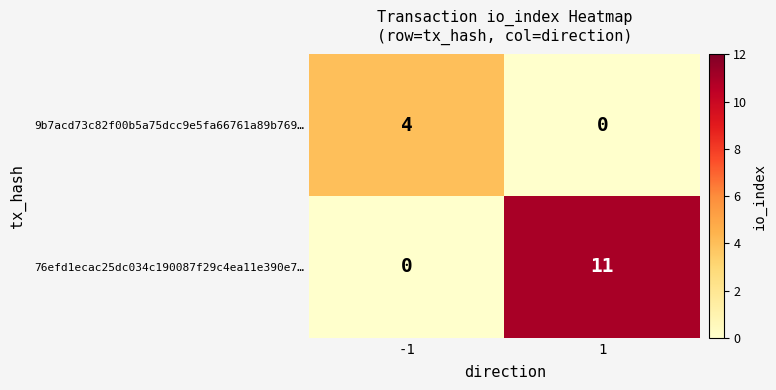

Rank the series at -1 from lowest to highest value.

76efd1ecac25dc034c190087f29c4ea11e390e7…, 9b7acd73c82f00b5a75dcc9e5fa66761a89b769…